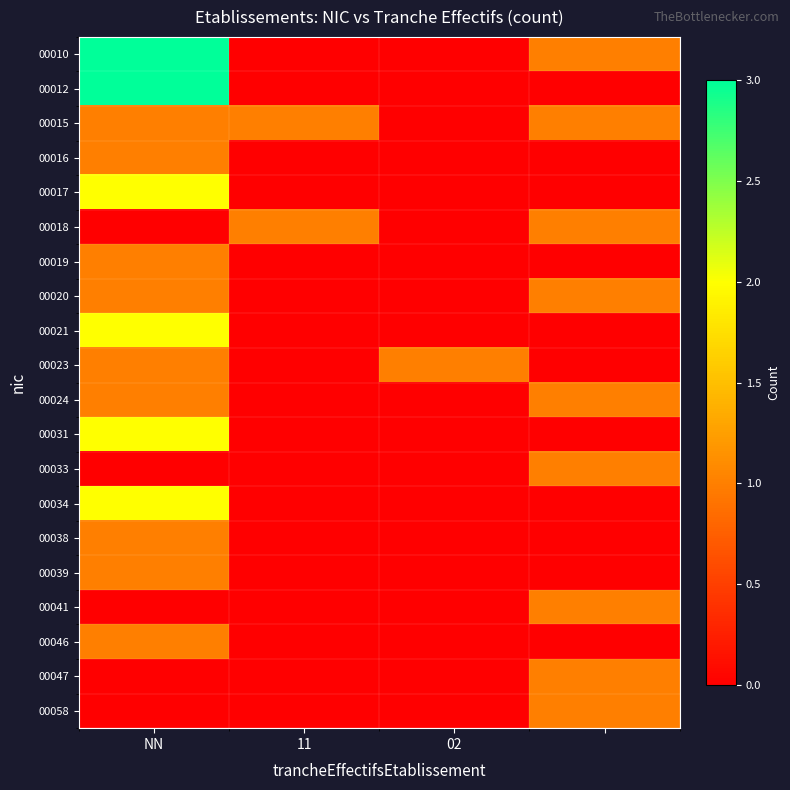

Rank the series by their maximum value, from lowest to highest.

00015, 00016, 00018, 00019, 00020, 00023, 00024, 00033, 00038, 00039, 00041, 00046, 00047, 00058, 00017, 00021, 00031, 00034, 00010, 00012